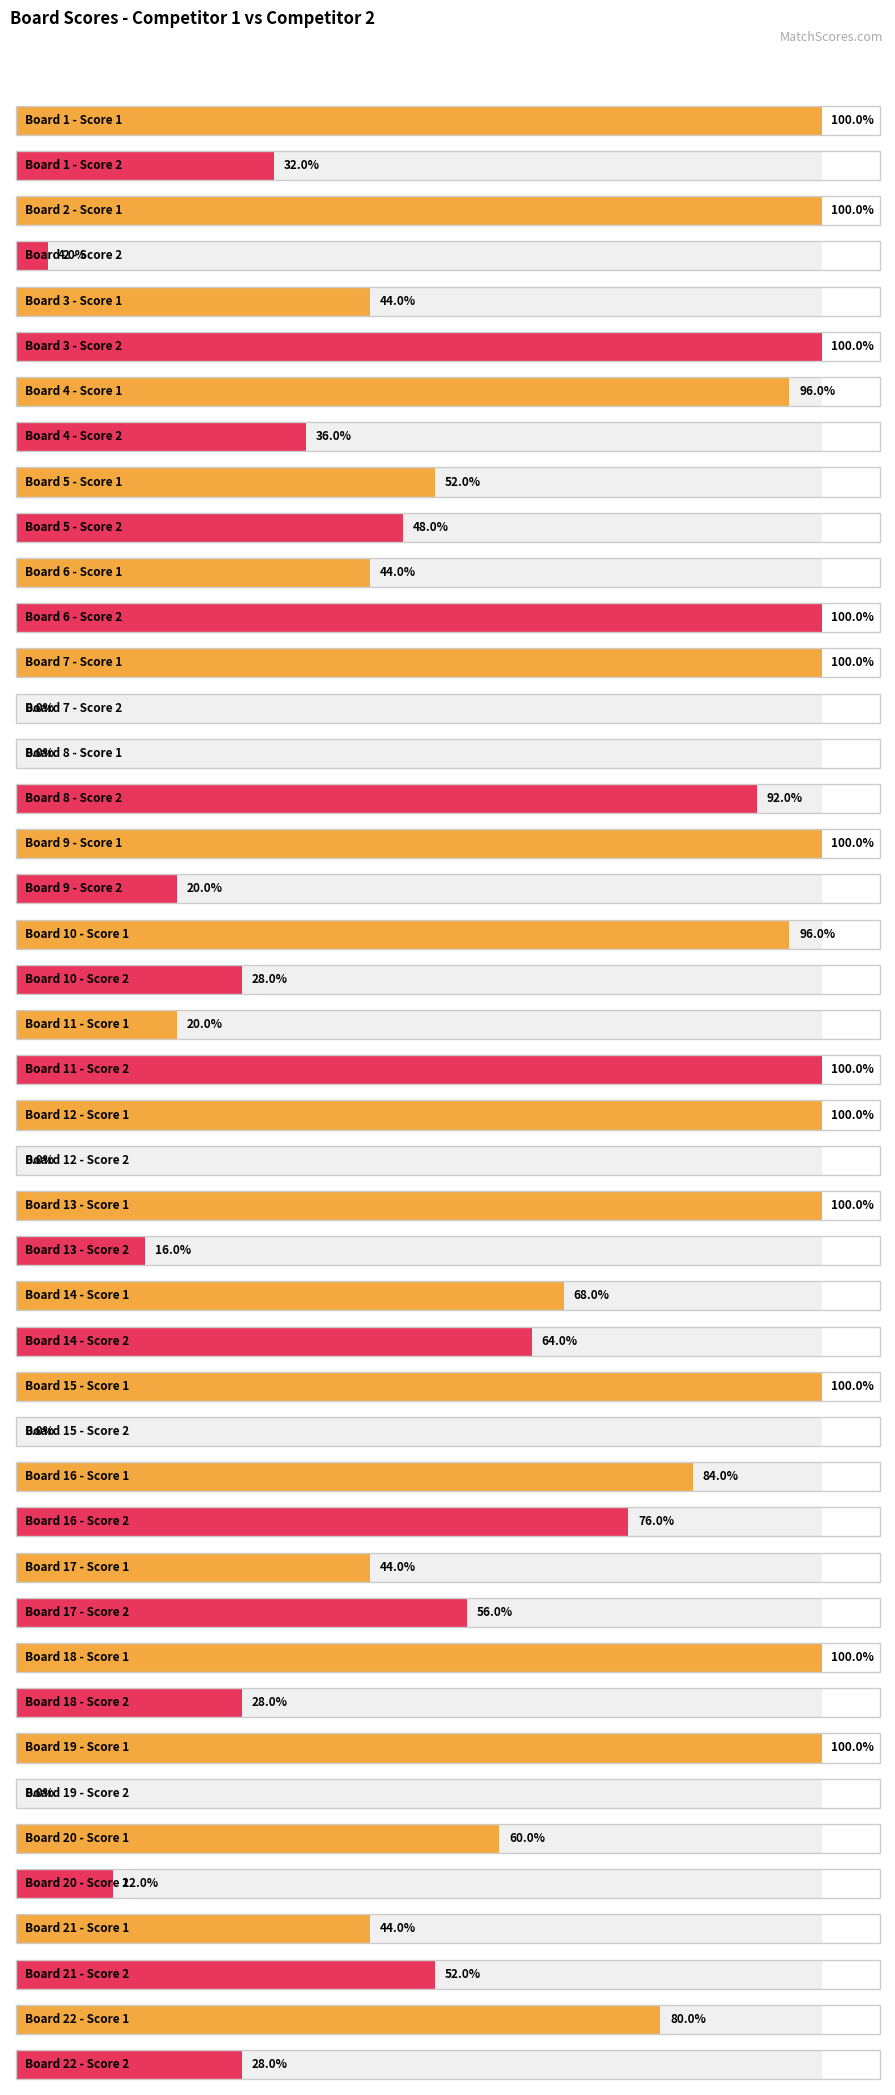

At which label does Score 1 first exceed 24?

1